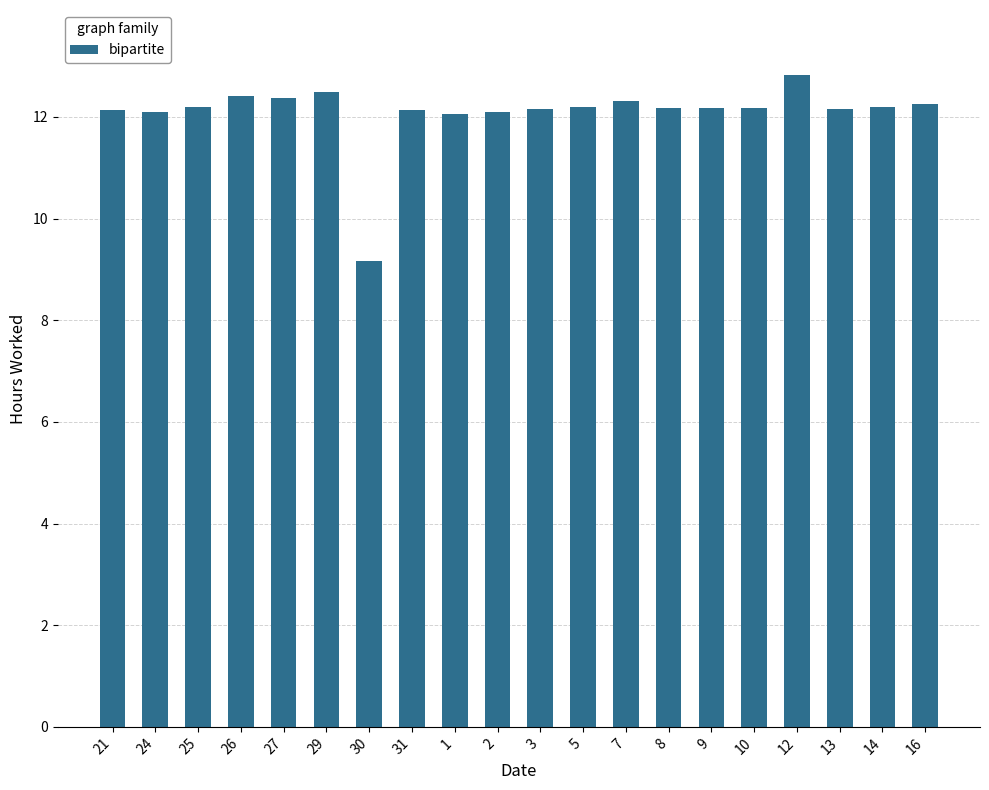

What is the approximate value at 16?

12.3